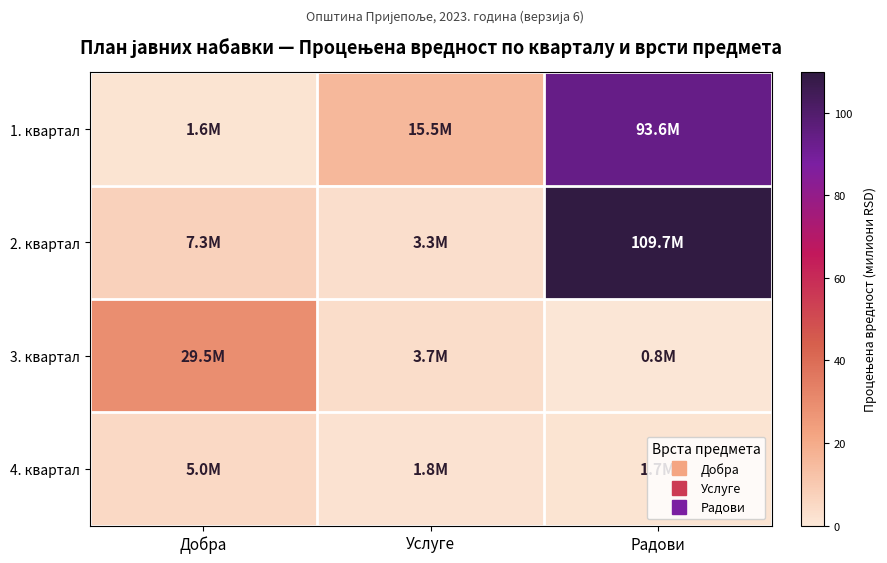

What is the greatest value displayed?

109.7